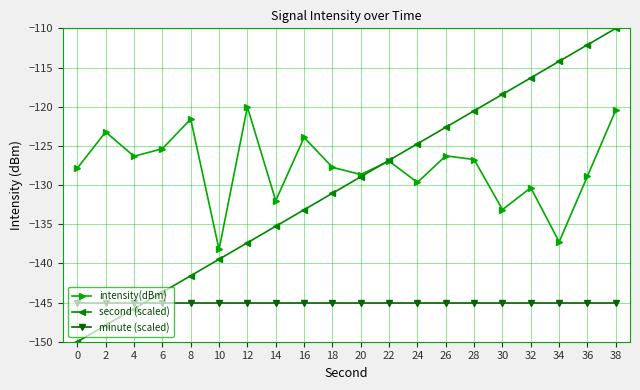

Which series has the largest range (max minus min)?

second (scaled)